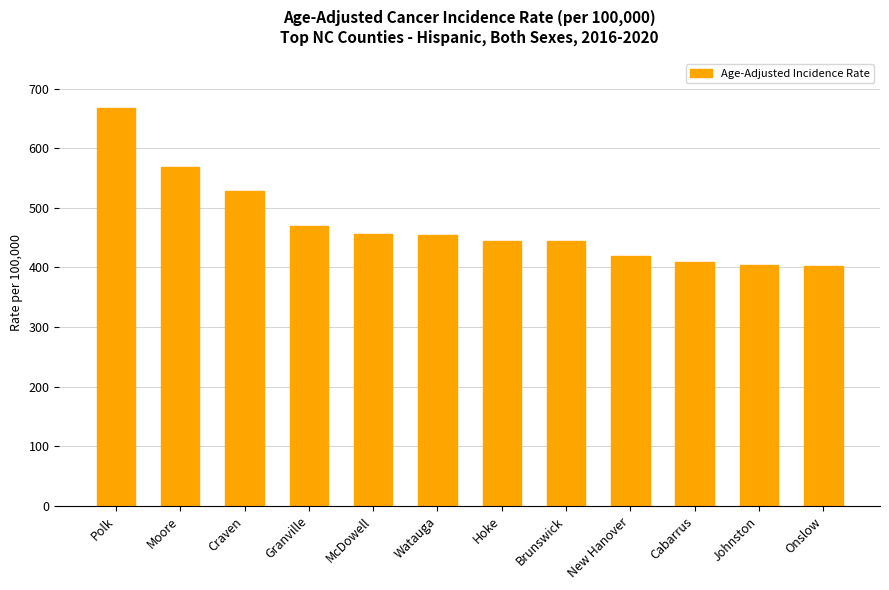

Are the bars horizontal?

No